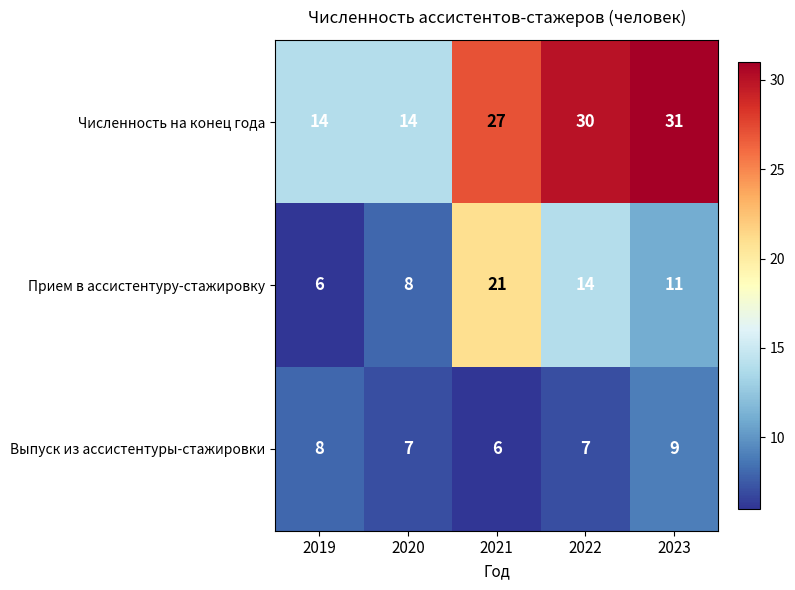

Reading left to right, what are all the values shown in this chart?

Численность на конец года: 14	14	27	30	31
Прием в ассистентуру-стажировку: 6	8	21	14	11
Выпуск из ассистентуры-стажировки: 8	7	6	7	9